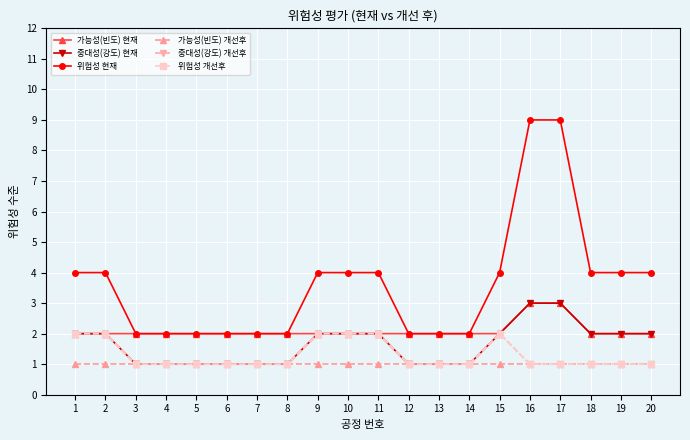

What is the greatest value displayed?

9